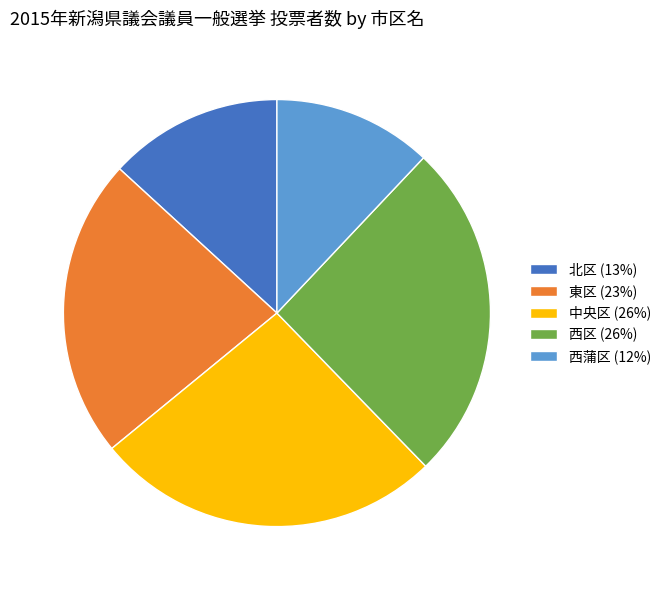

Is there any slice that represents more than half of the pie?

No